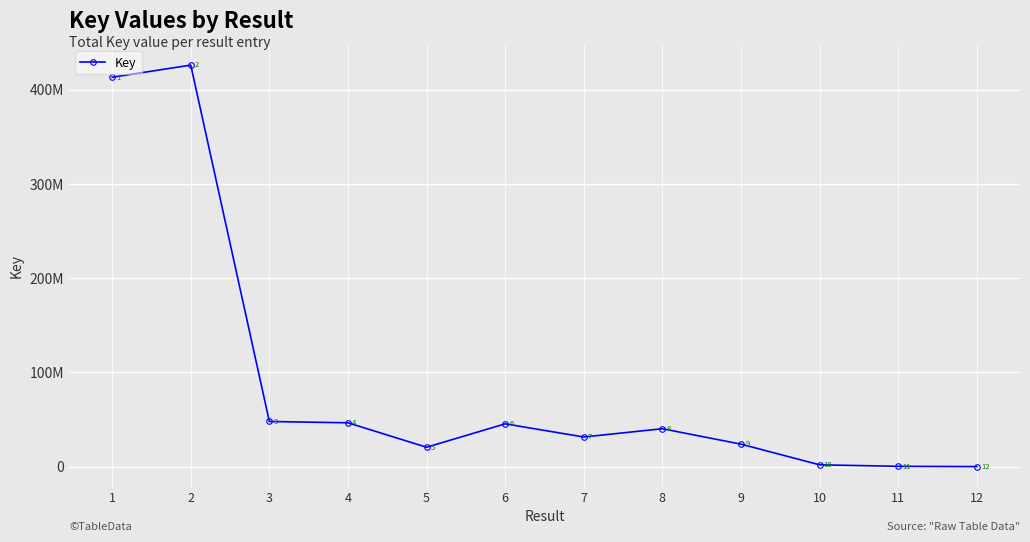

What is the difference between the maximum and minimum values?

425922337